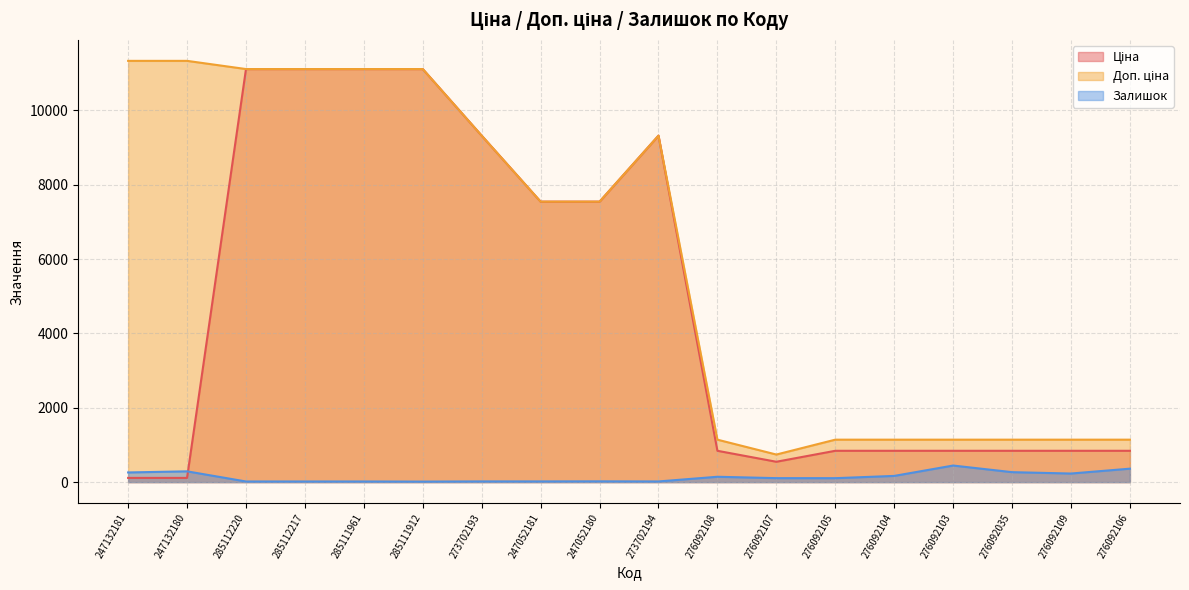

True or false: Доп. ціна and Залишок intersect in this chart.

False